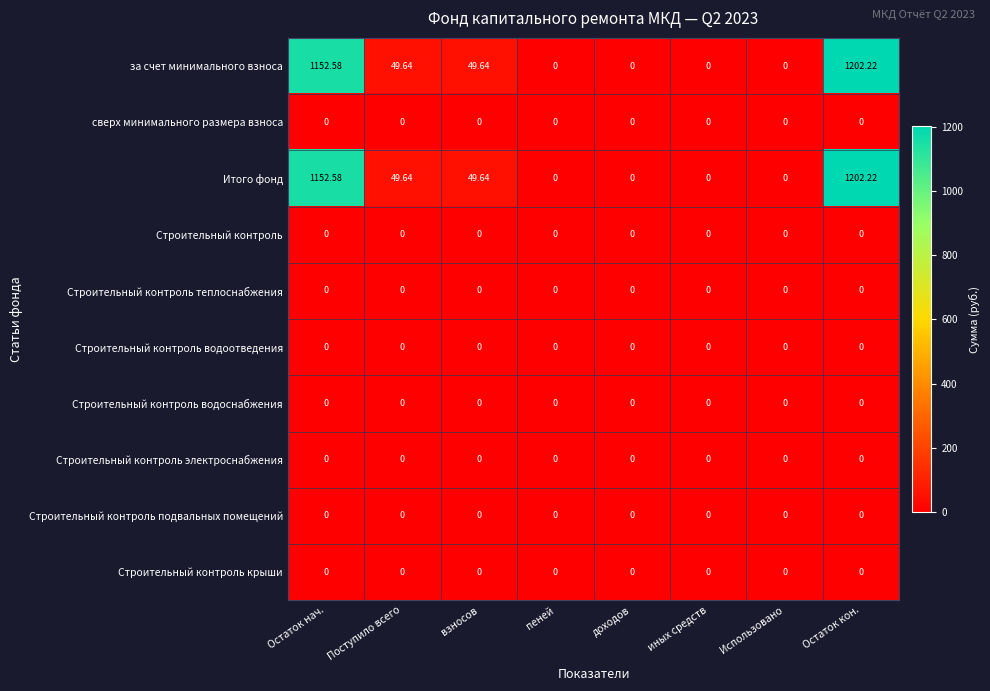

At which category is the sum across all series the highest?

Остаток кон.